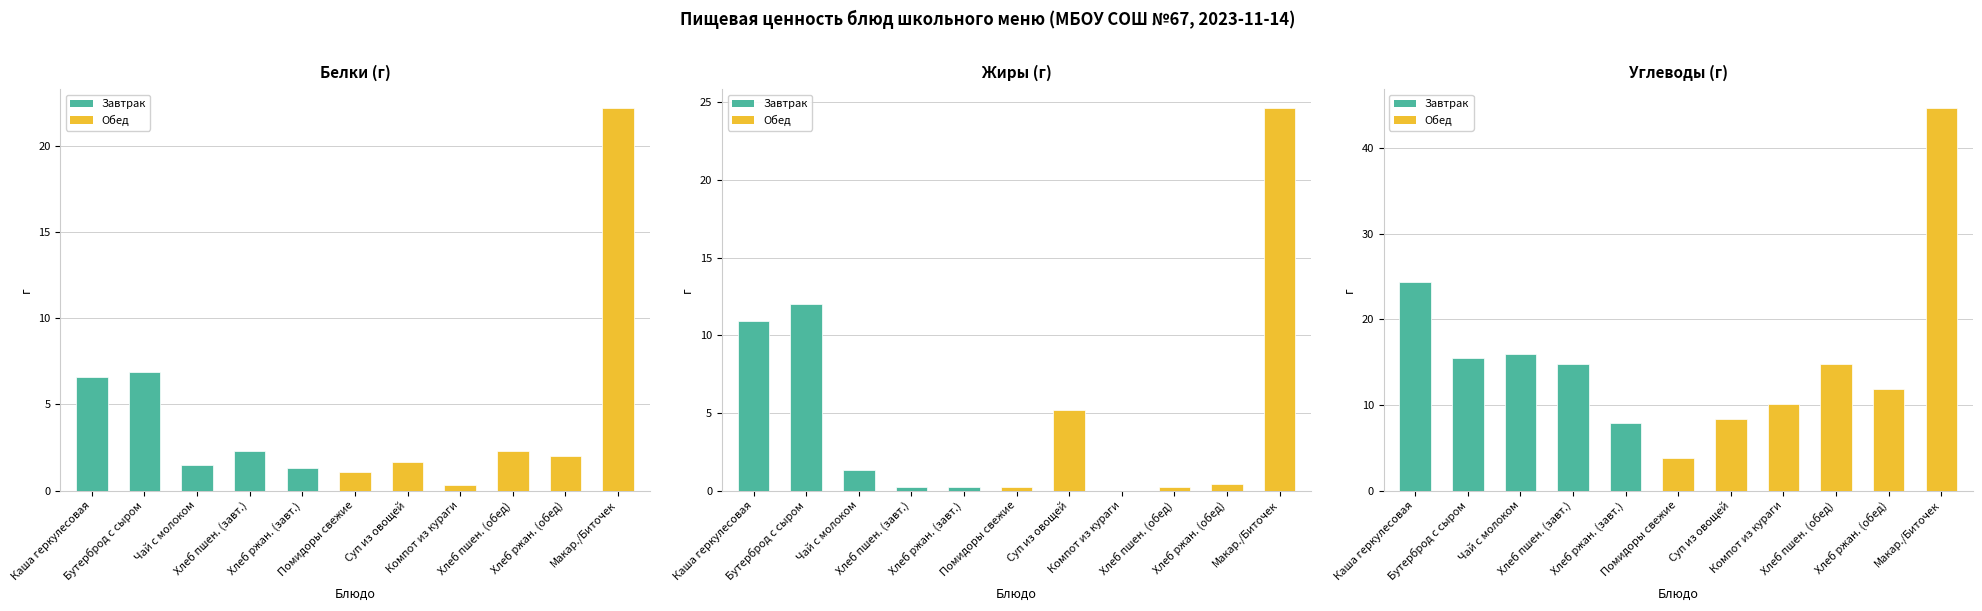

The value of Углеводы at Хлеб пшен. (обед) is 14.8. True or false?

True